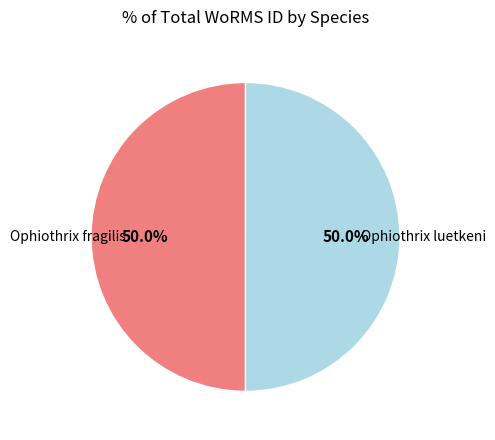

What is the total percentage of Ophiothrix fragilis and Ophiothrix luetkeni?

100.0%